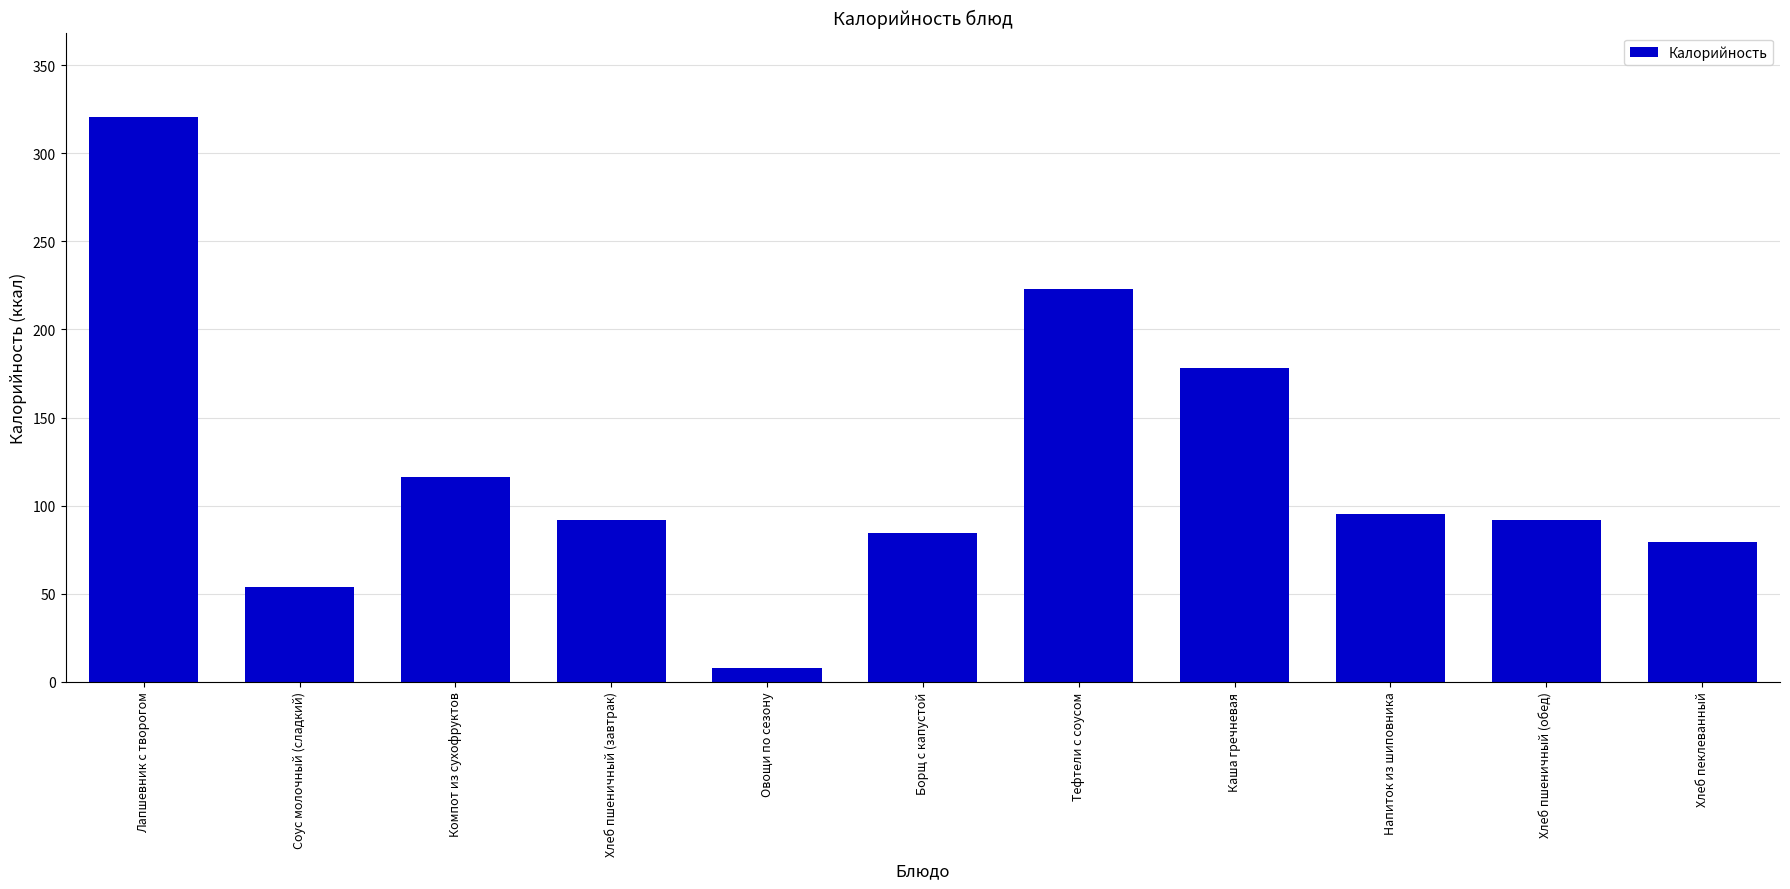

What is the greatest value displayed?

320.5